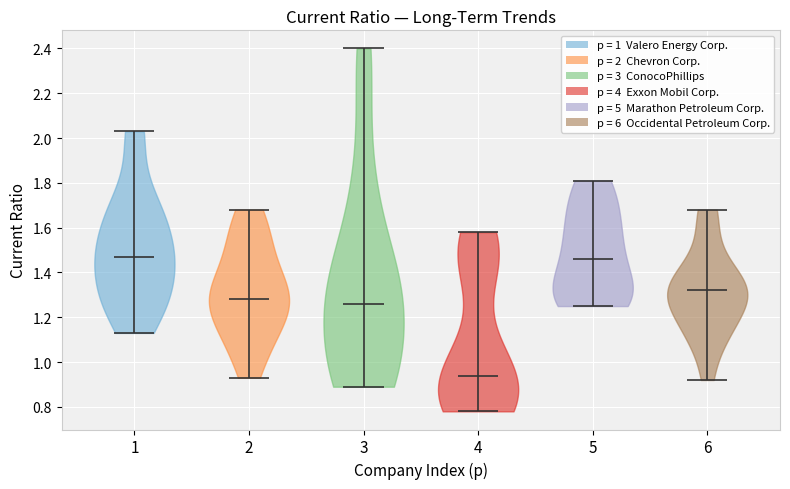

What is the highest point the violin at x = 6 reaches on the y-axis? The values are not printed on the chart, so give them approximately, as read against the axis.

1.68